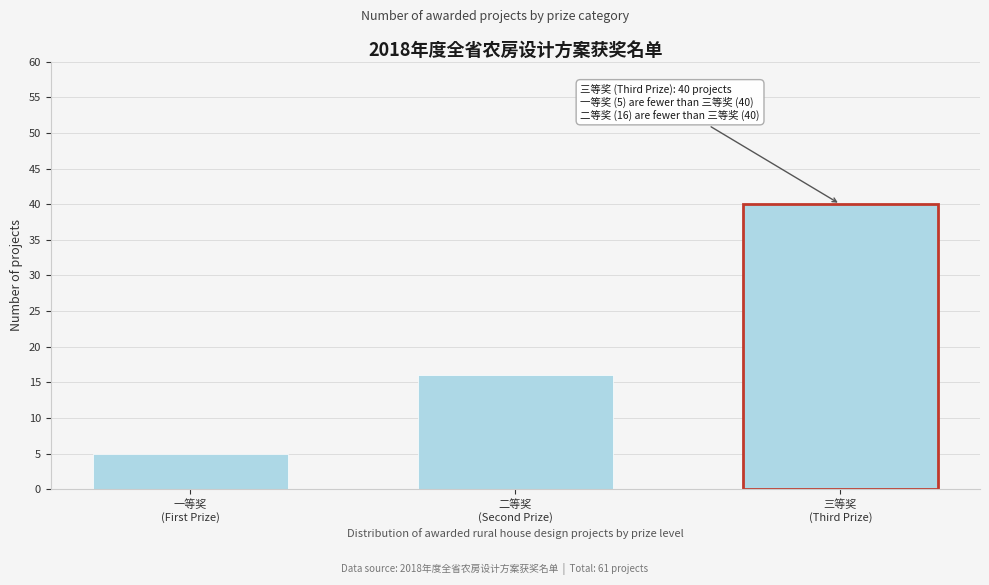

Reading right to left, what are all the values shown in this chart?

40	16	5